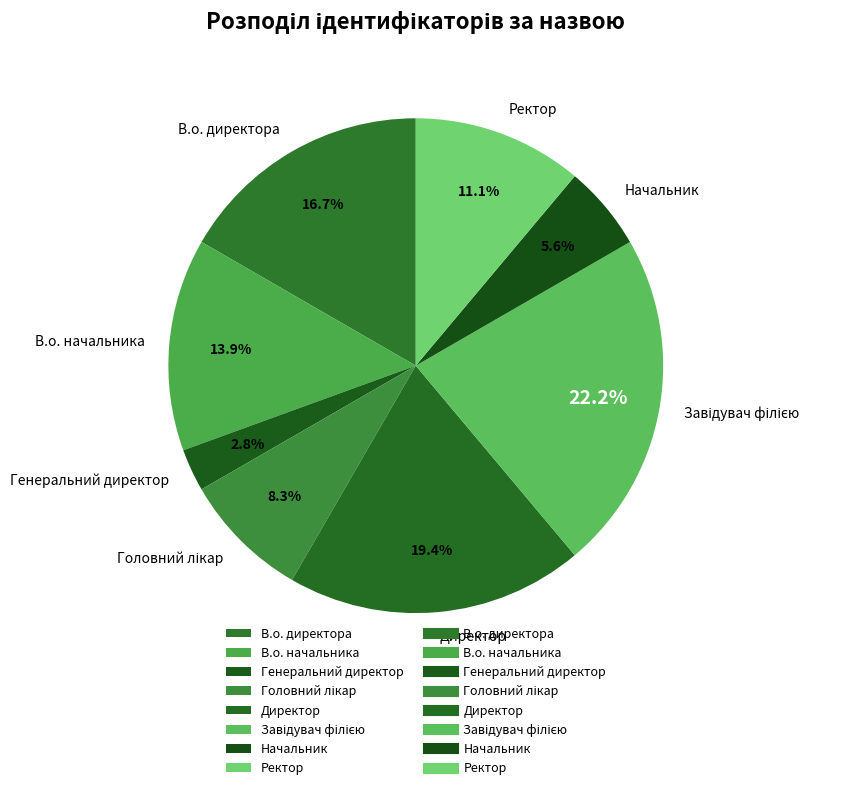

Which slice is the smallest?

Генеральний директор